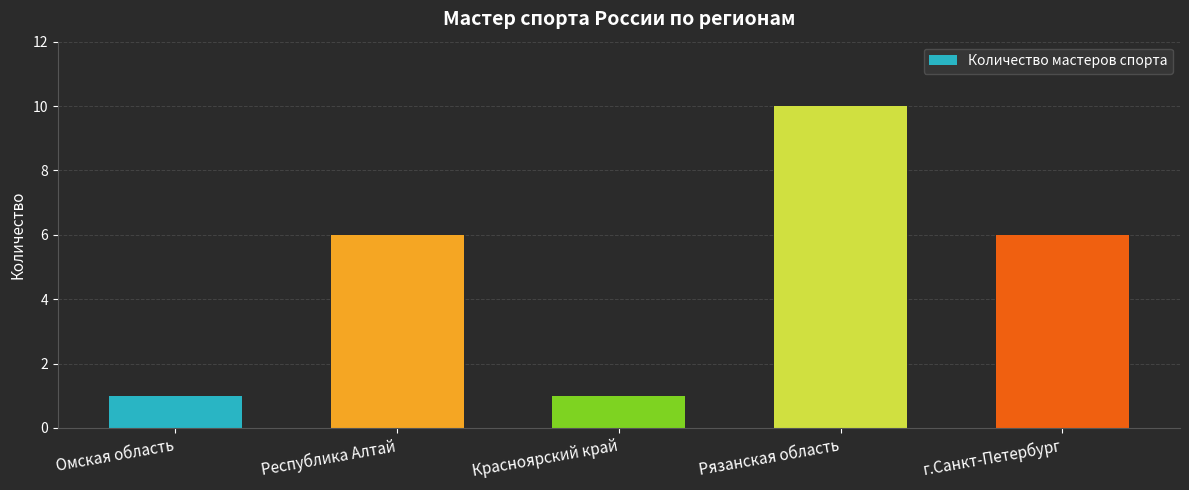

True or false: the data shows 9 at г.Санкт-Петербург.

False